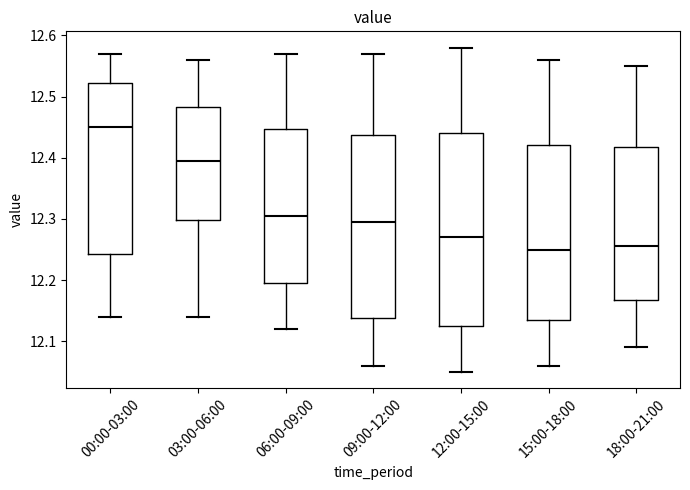

Reading left to right, transcribe this box plot: for each box, give where its median line is, the range the box spans, and where its two whiskers end, as read against the y-axis. The values are not printed on the chart, so give them approximately, as read against the axis.

00:00-03:00: median 12.45, box 12.24 to 12.52, whiskers 12.14 to 12.57
03:00-06:00: median 12.40, box 12.30 to 12.48, whiskers 12.14 to 12.56
06:00-09:00: median 12.31, box 12.20 to 12.45, whiskers 12.12 to 12.57
09:00-12:00: median 12.30, box 12.14 to 12.44, whiskers 12.06 to 12.57
12:00-15:00: median 12.27, box 12.13 to 12.44, whiskers 12.05 to 12.58
15:00-18:00: median 12.25, box 12.14 to 12.42, whiskers 12.06 to 12.56
18:00-21:00: median 12.26, box 12.17 to 12.42, whiskers 12.09 to 12.55